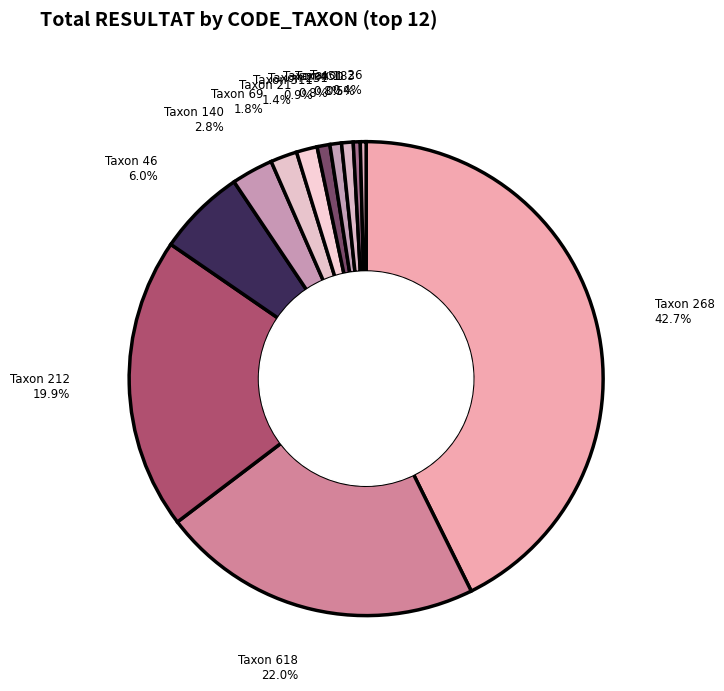

Does any single category account for the majority?

No